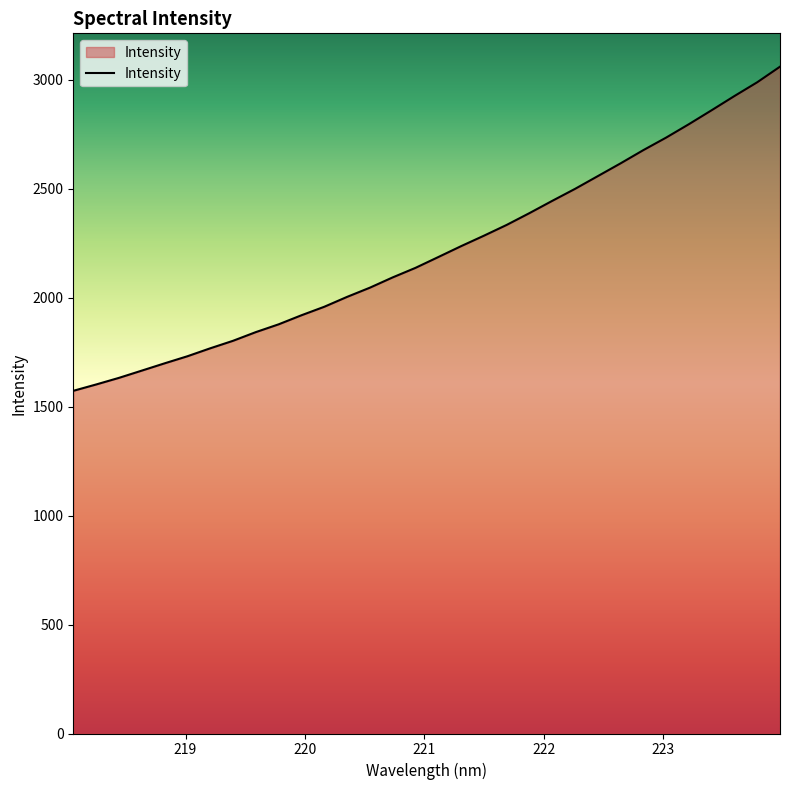

What is the difference between the maximum and minimum values?

1487.3